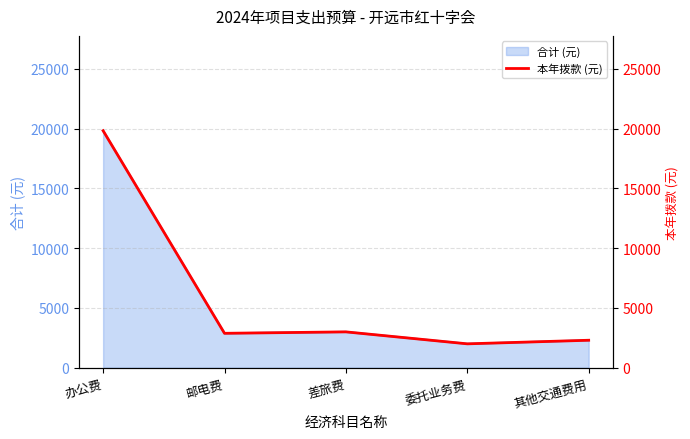

Where is the data nearest to the value 10910?

差旅费